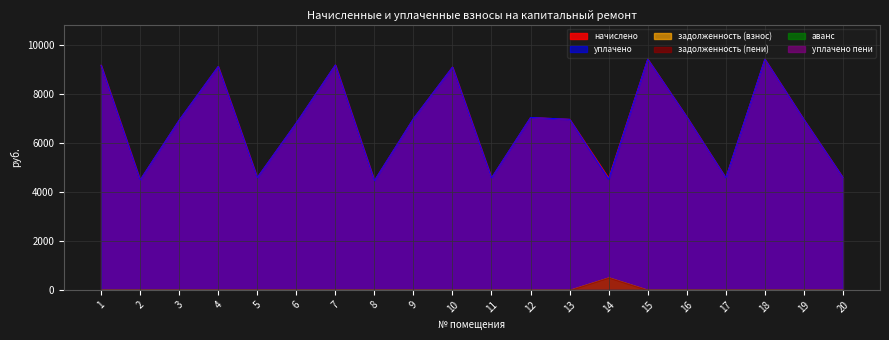

Reading left to right, extract all data points from this chart.

начислено: 9190.8	4496.0	6942.8	9141.1	4595.4	6831.0	9203.2	4471.2	7004.9	9116.3	4583.0	7054.6	6980.0	4570.6	9439.2	7079.4	4583.0	9439.2	6967.6	4595.4
уплачено: 9190.8	4496.0	6942.8	9141.1	4595.4	6831.0	9203.2	4471.2	7004.9	9116.3	4583.0	7054.6	6980.0	4533.8	9439.2	7079.4	4583.0	9439.2	6967.6	4595.4
задолженность (взнос): 0.0	0.0	0.0	0.0	0.0	0.0	0.0	0.0	0.0	0.0	0.0	0.0	0.0	507.8	0.0	0.0	0.0	0.0	0.0	0.0
задолженность (пени): 0.0	0.0	0.0	0.0	0.0	0.0	0.0	0.0	0.0	0.0	0.0	0.0	0.0	507.8	0.0	0.0	0.0	0.0	0.0	0.0
аванс: 0.0	0.0	0.0	0.0	0.0	0.0	0.0	0.0	0.0	0.0	0.0	0.0	0.0	0.0	0.0	0.0	0.0	0.0	0.0	0.0
уплачено пени: 0.0	0.0	0.0	0.0	0.0	0.0	0.0	0.0	0.0	0.0	0.0	0.0	0.0	0.0	0.0	0.0	0.0	0.0	0.0	0.0